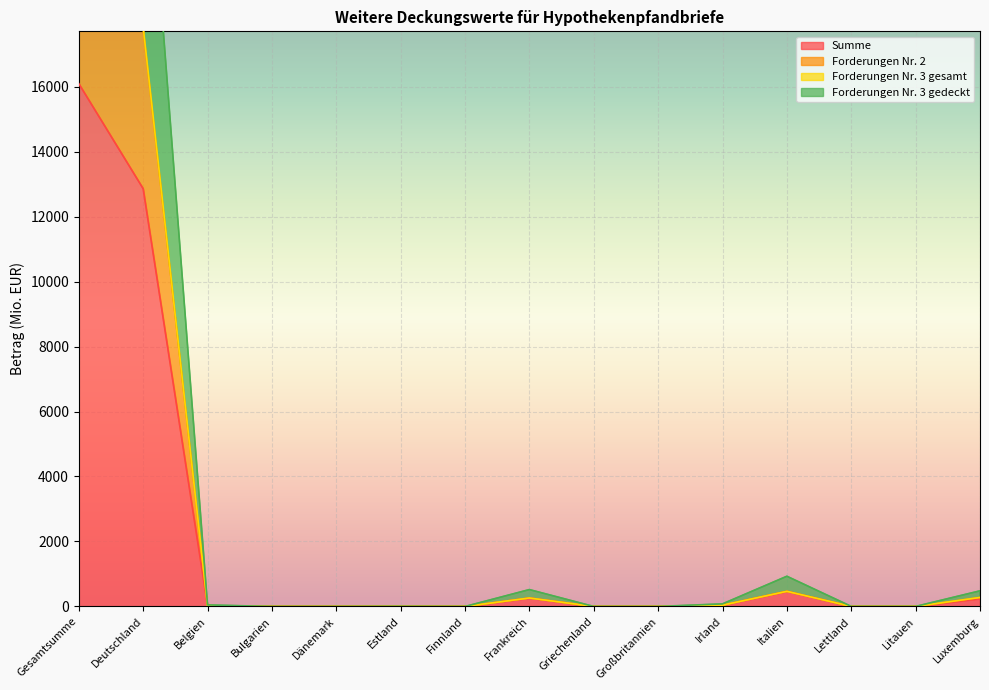

Is it true that Forderungen Nr. 3 gedeckt equals 80.0 at Irland?

True